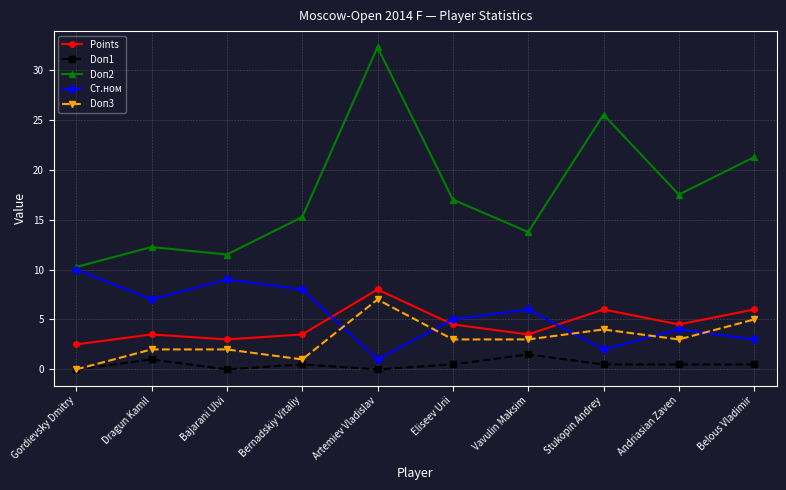

Rank the categories by Doп2 value from lowest to highest.

Gordievsky Dmitry, Bajarani Ulvi, Dragun Kamil, Vavulin Maksim, Bernadskiy Vitaliy, Eliseev Urii, Andriasian Zaven, Belous Vladimir, Stukopin Andrey, Artemiev Vladislav